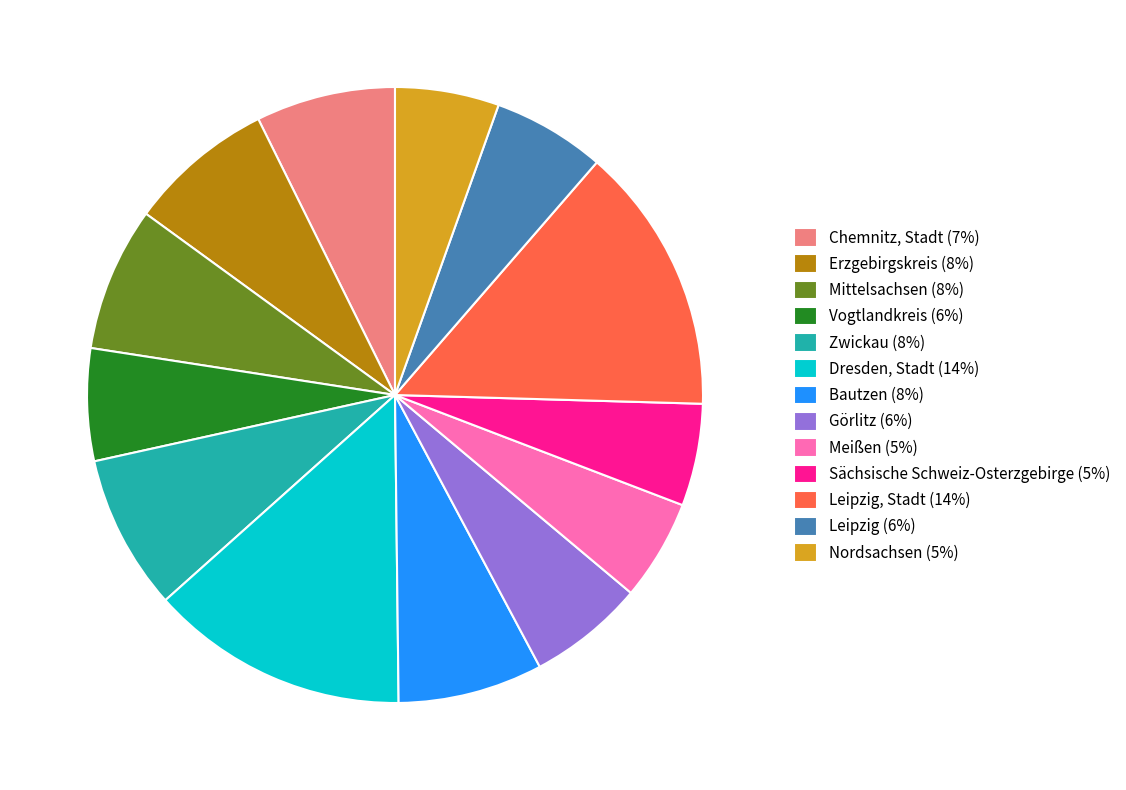

Between Dresden, Stadt (14%) and Görlitz (6%), which is larger?

Dresden, Stadt (14%)